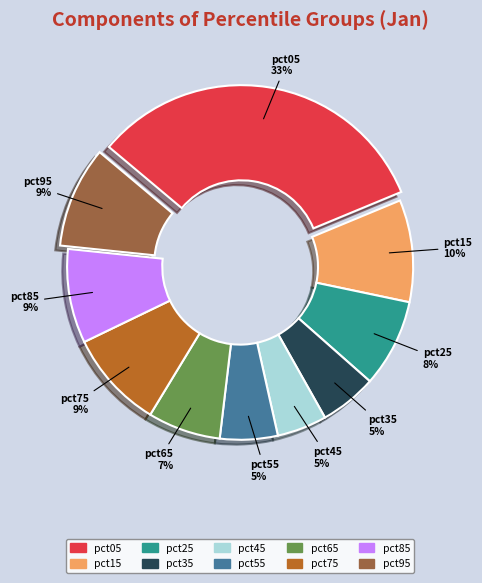

Do pct45 and pct05 together represent more than half of the pie?

No